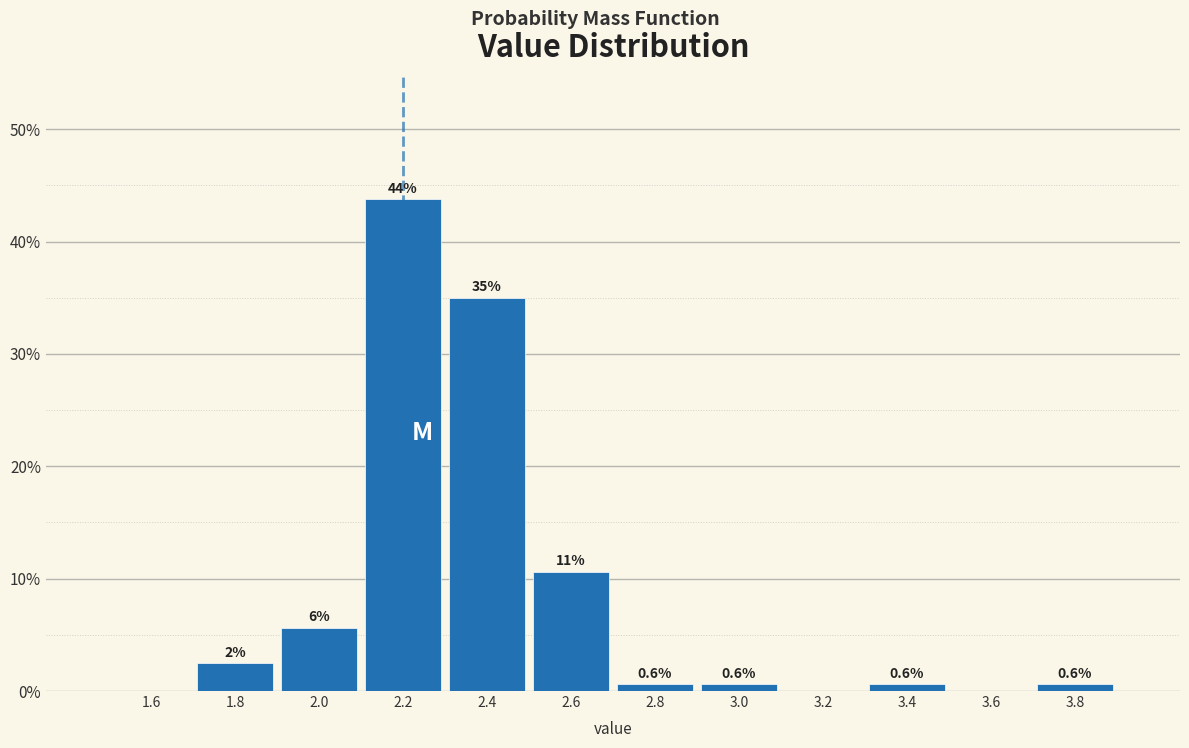

Over which range of the x-axis is the bar tallest?

2.1 to 2.3